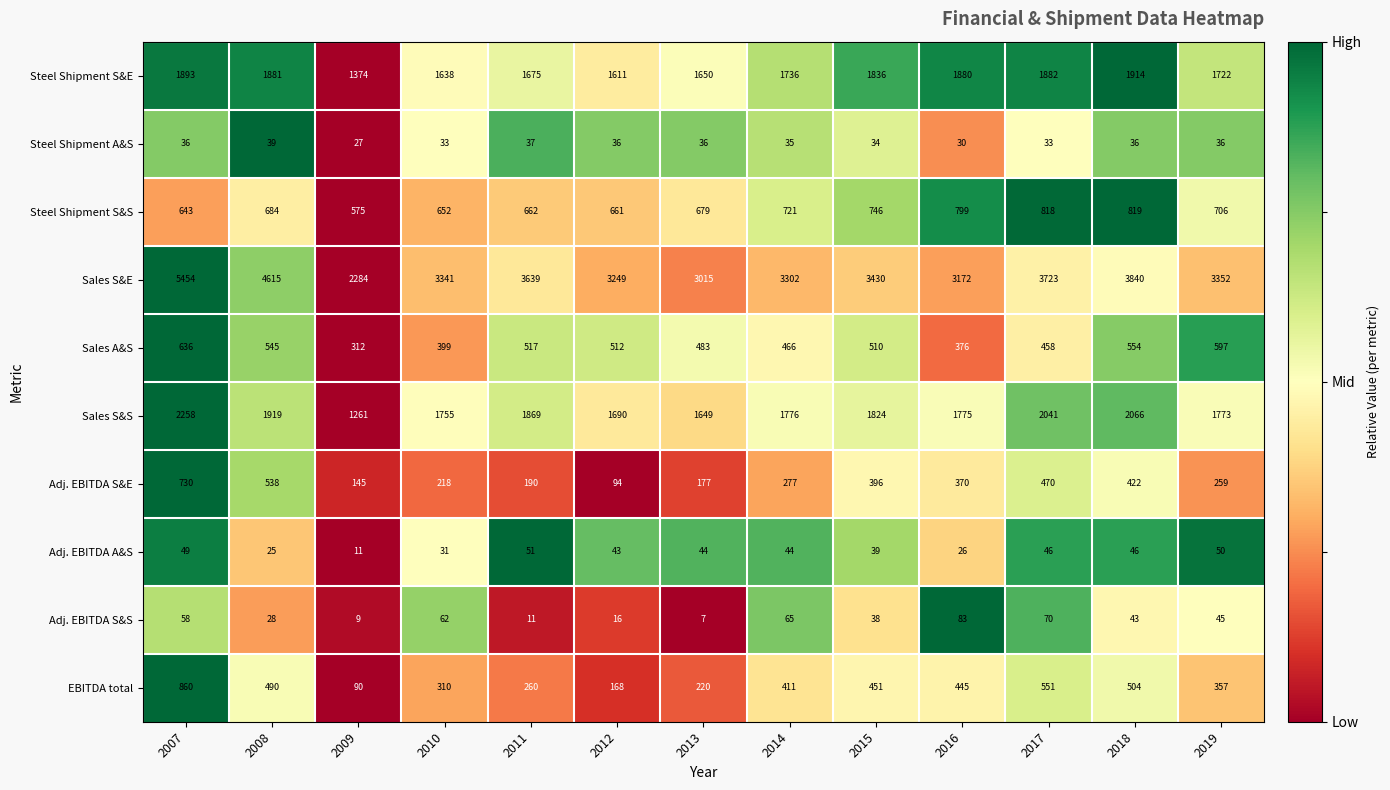

How many series are shown in this chart?

10